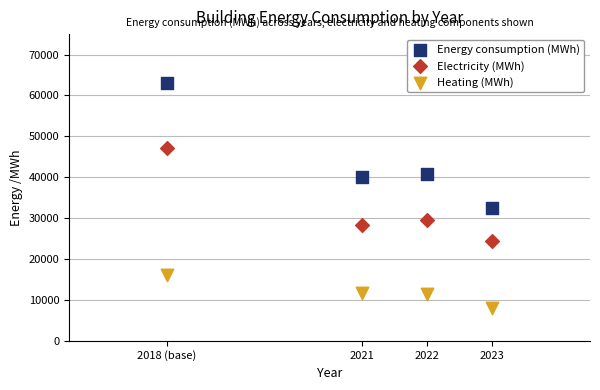

Across all data points, what is the average Y value?

29441